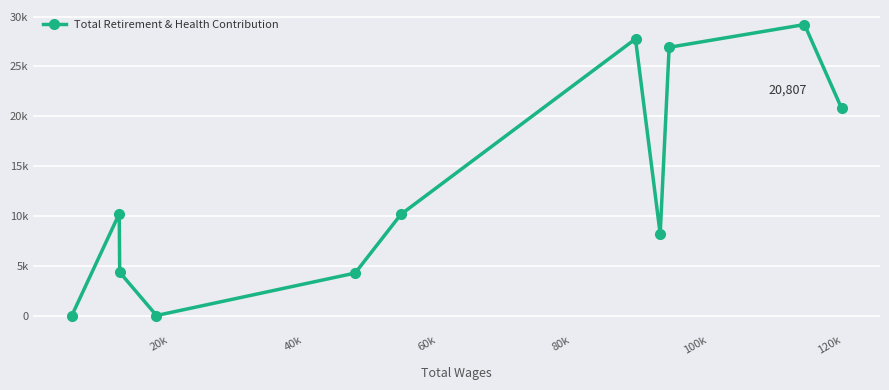

Does the chart have visible grid lines?

Yes